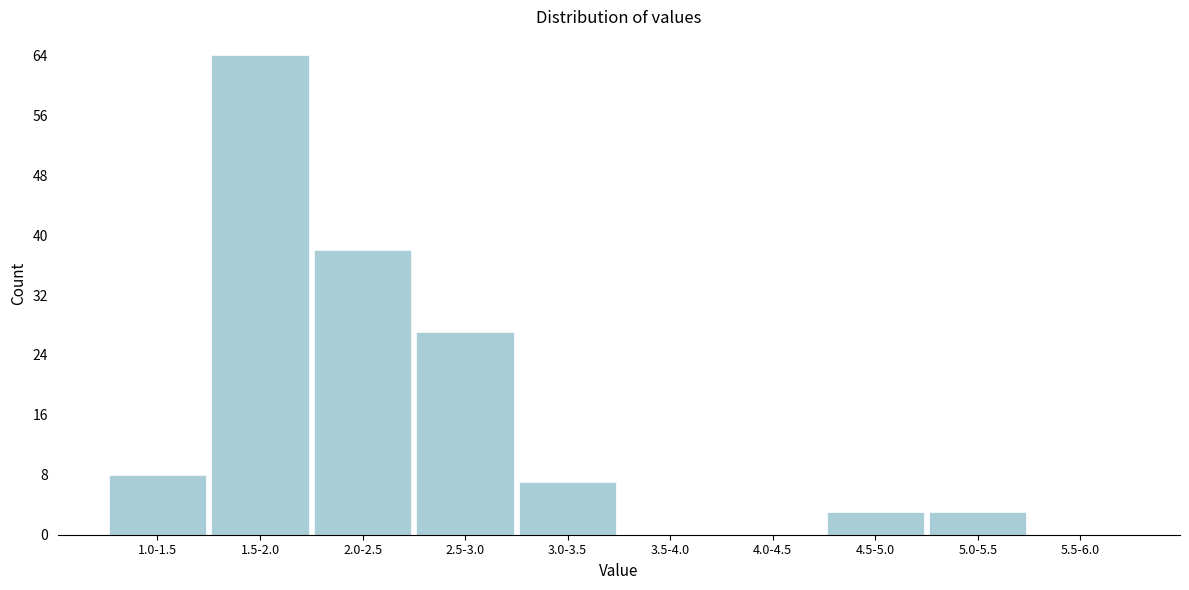

Reading right to left, extract all data points from this chart.

5.5-6.0=0	5.0-5.5=3	4.5-5.0=3	4.0-4.5=0	3.5-4.0=0	3.0-3.5=7	2.5-3.0=27	2.0-2.5=38	1.5-2.0=64	1.0-1.5=8